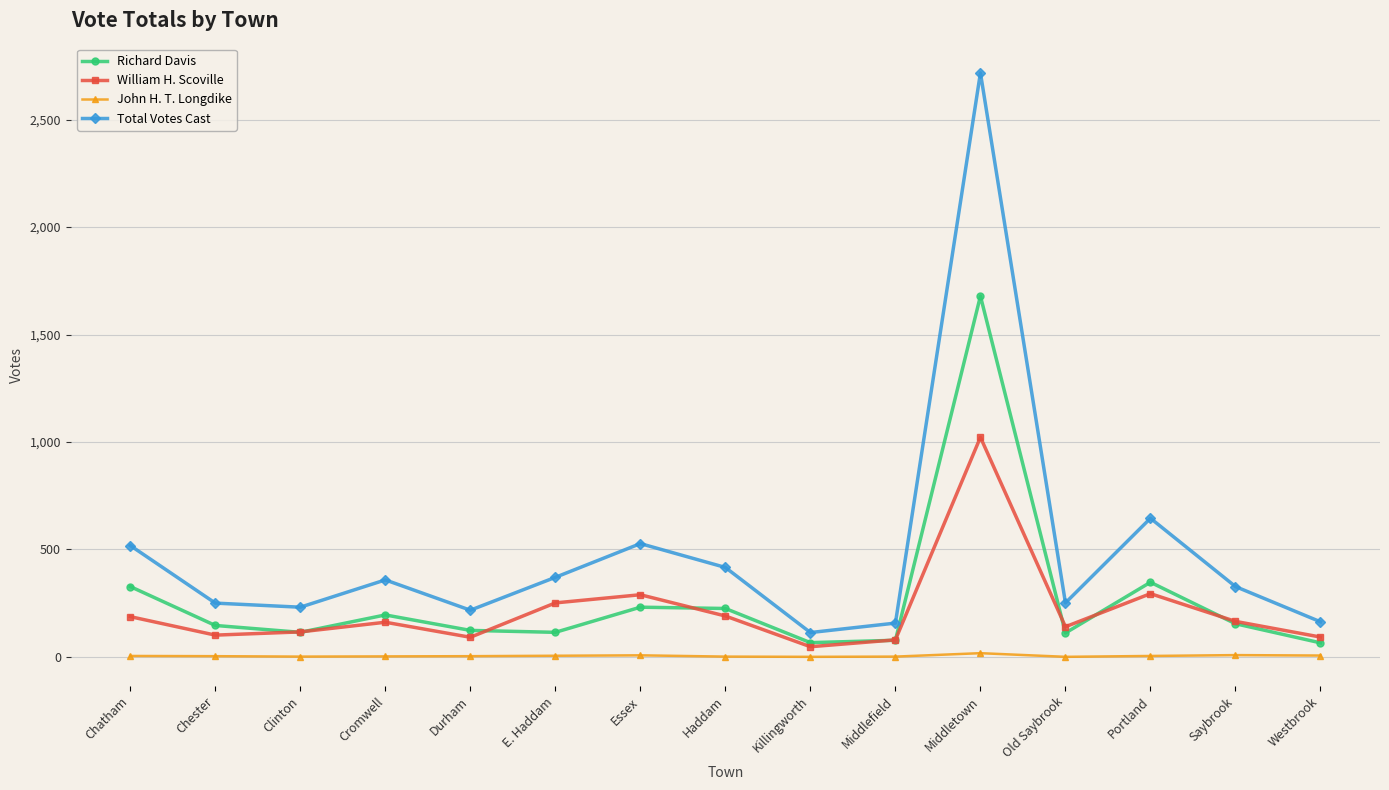

At Westbrook, list the series in order from smallest to largest.

John H. T. Longdike, Richard Davis, William H. Scoville, Total Votes Cast